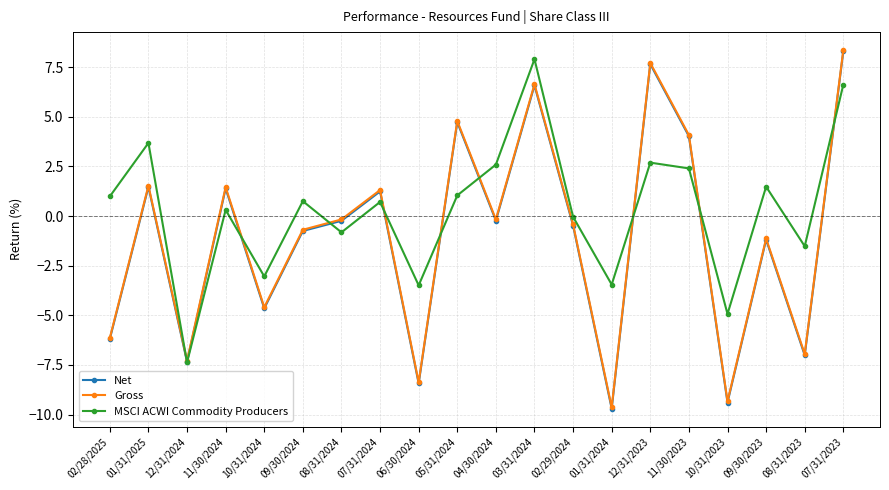

Is this an area chart (filled region under the line)?

No